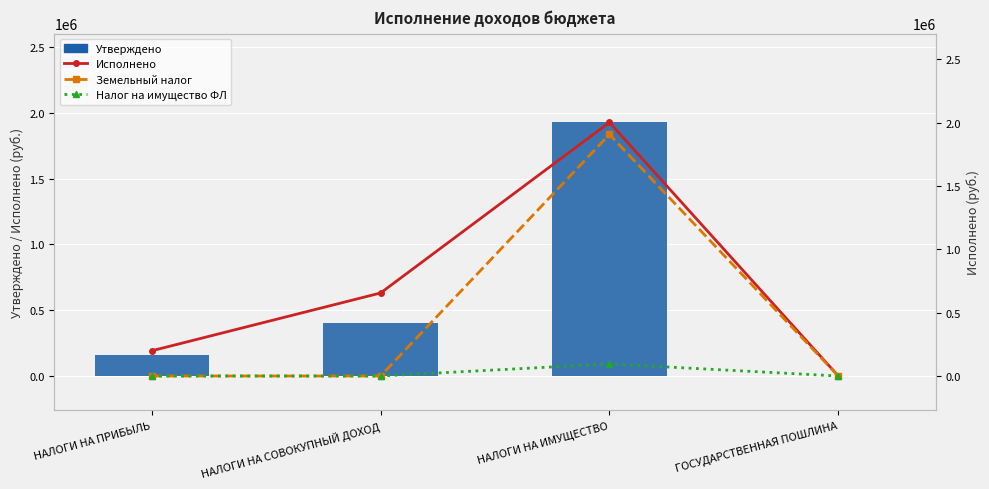

Which has a higher value, НАЛОГИ НА ИМУЩЕСТВО or НАЛОГИ НА СОВОКУПНЫЙ ДОХОД?

НАЛОГИ НА ИМУЩЕСТВО